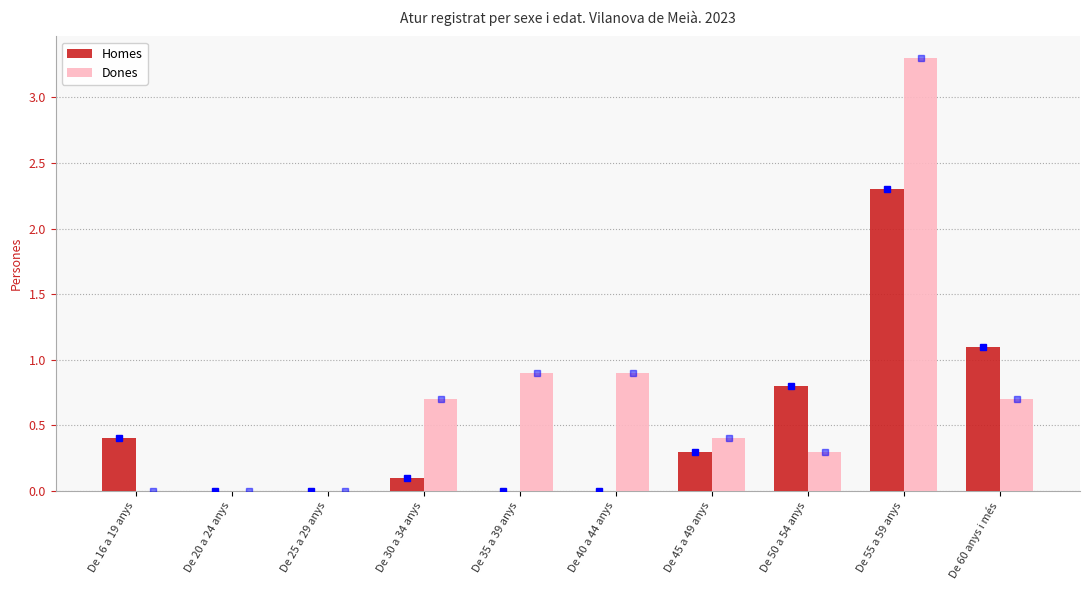

Are the bars grouped side by side (vs. stacked)?

Yes